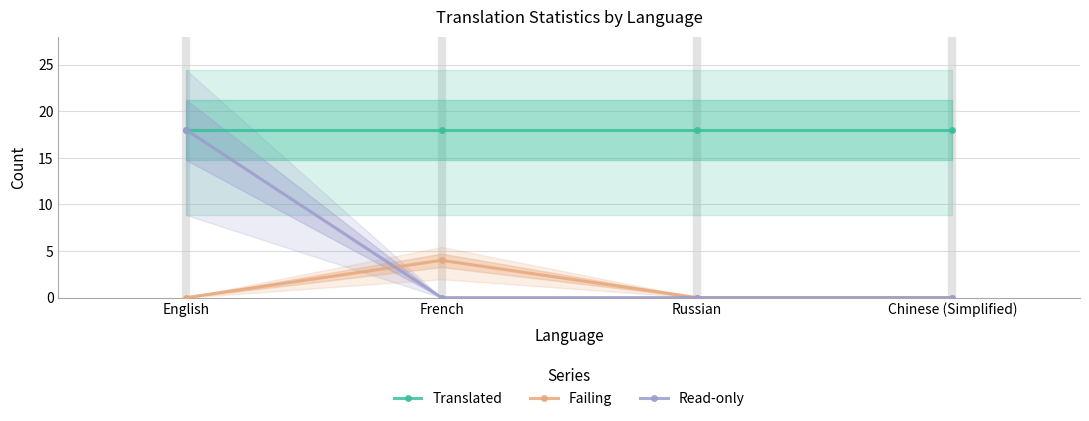

What is the sum of all Failing values?

4